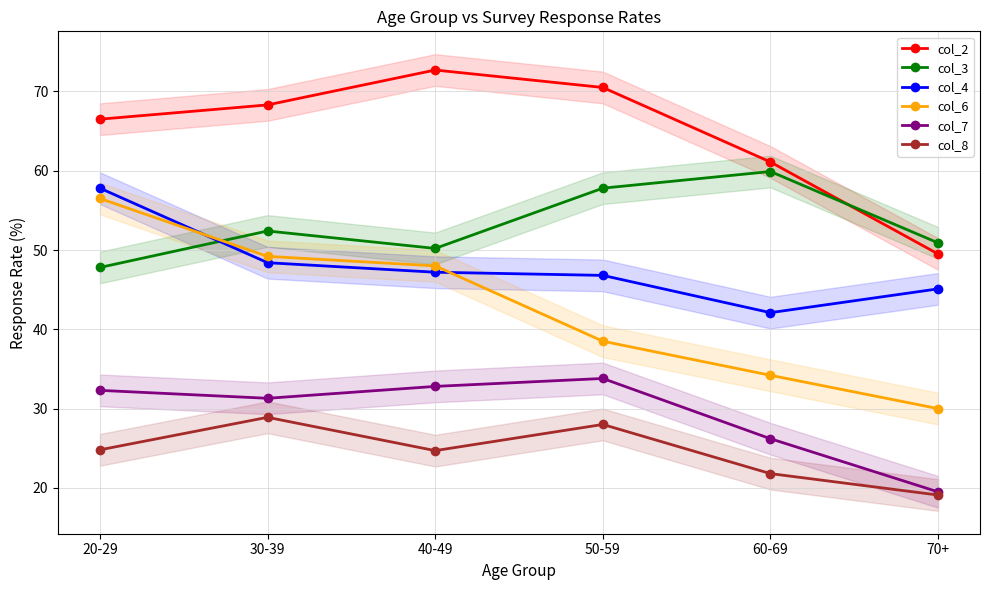

Is the value of col_8 at 40-49 greater than the value of col_4 at 50-59?

No